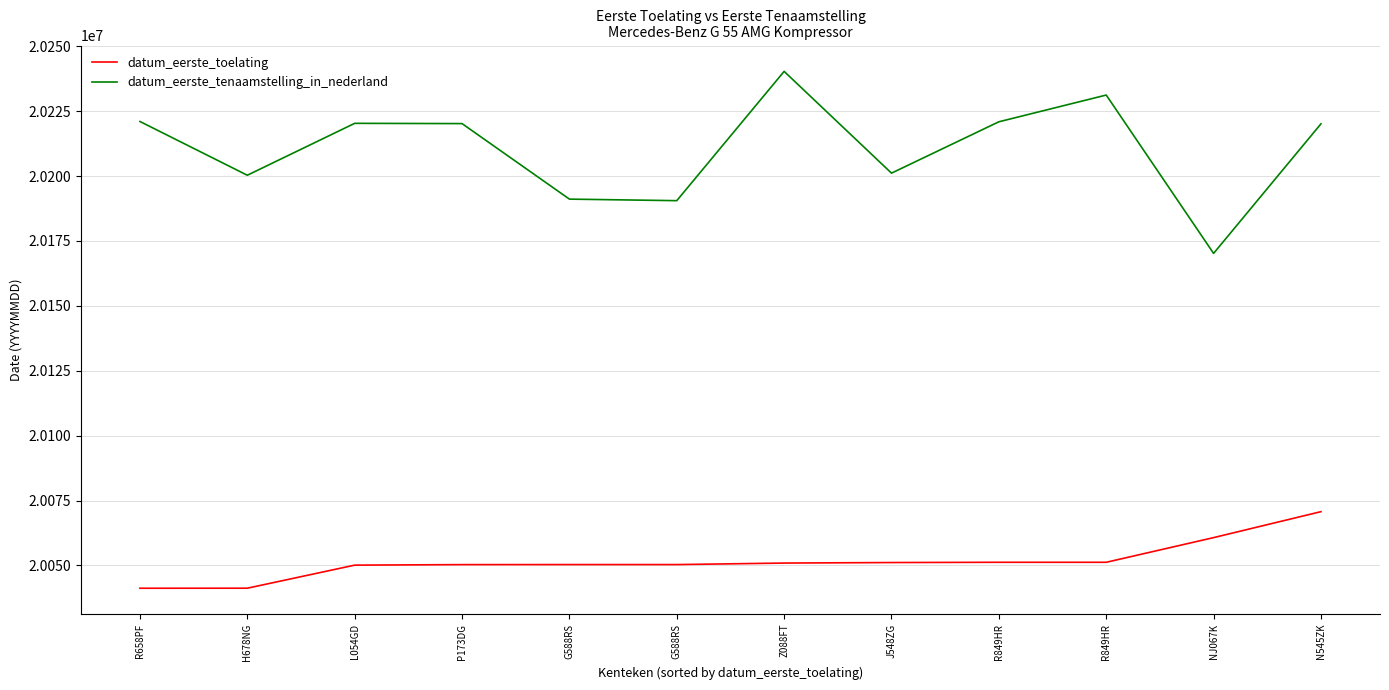

How many interior local peaks does the datum_eerste_tenaamstelling_in_nederland series have?

3